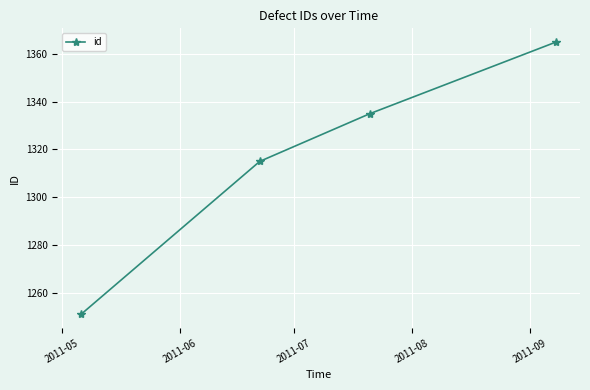

True or false: there are more than 1 points higher than both neighbors.

False